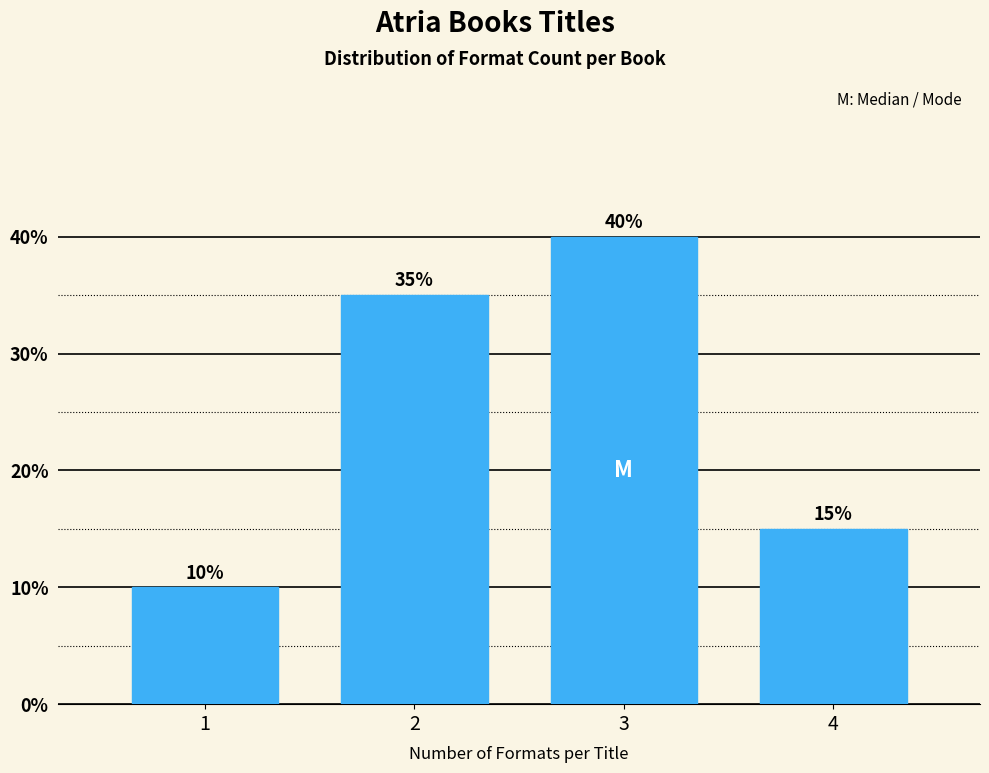

Reading left to right, list all the values displayed in this chart.

1=10	2=35	3=40	4=15